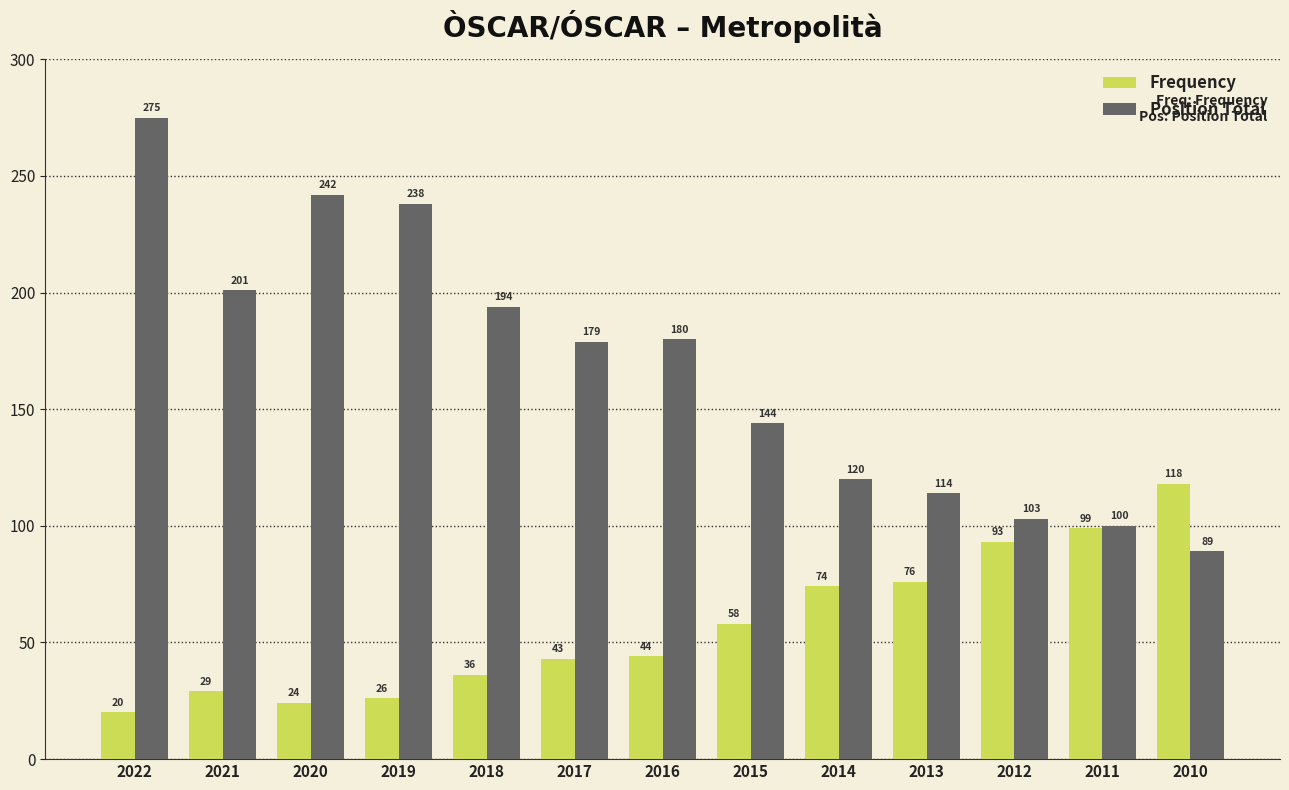

Where is Frequency nearest to the value 69?

2014